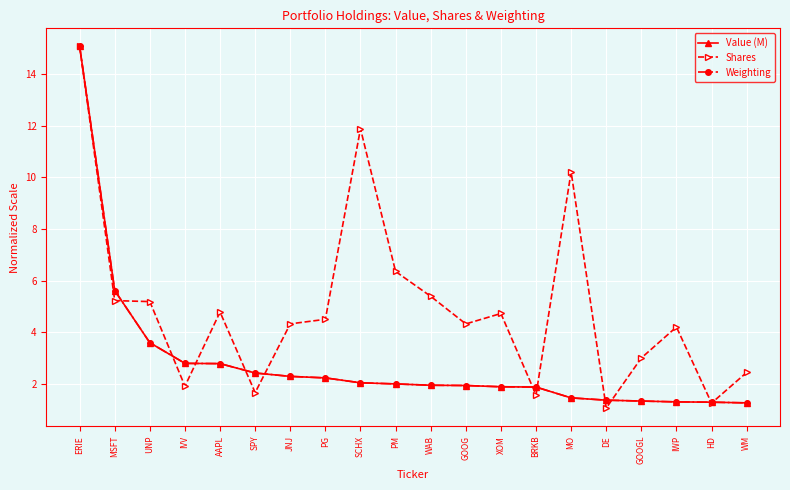

Between XOM and GOOGL, which series saw the biggest shift?

Shares